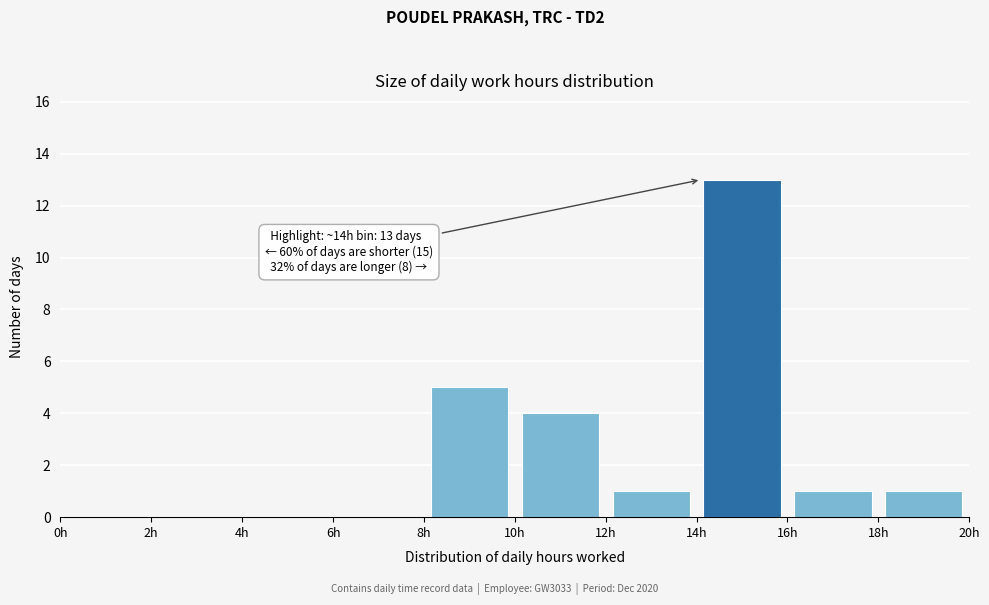

Which range on the x-axis has the tallest bar?

14 to 16